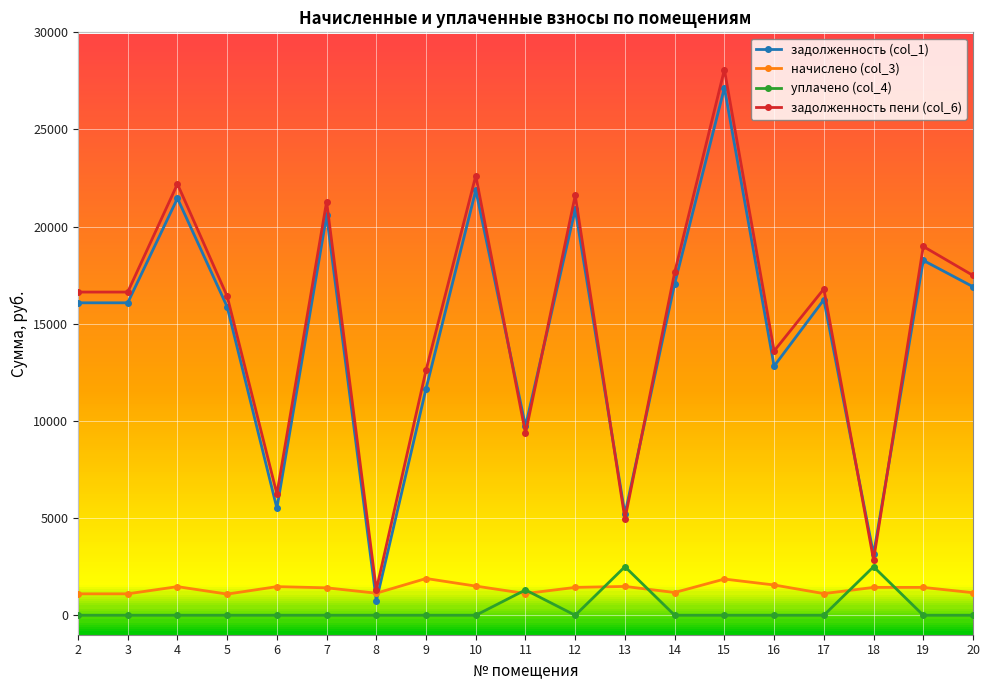

True or false: задолженность (col_1) has more than 2 points higher than both neighbors.

True